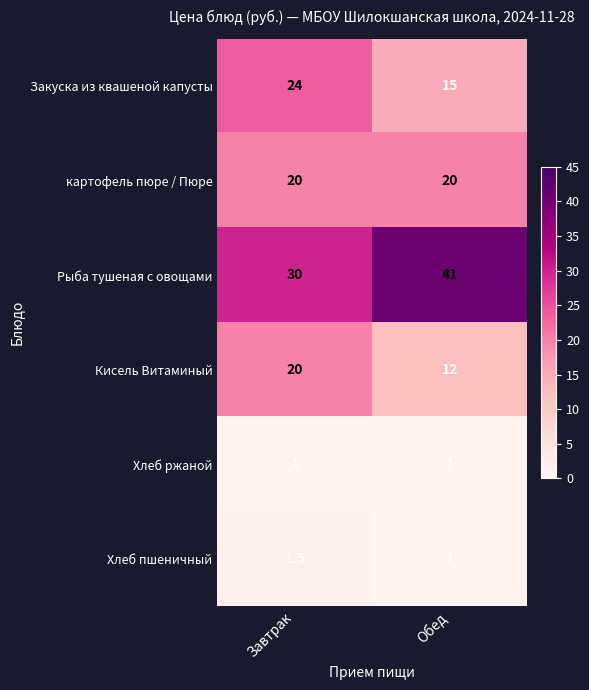

At which category is the sum across all series the highest?

Завтрак